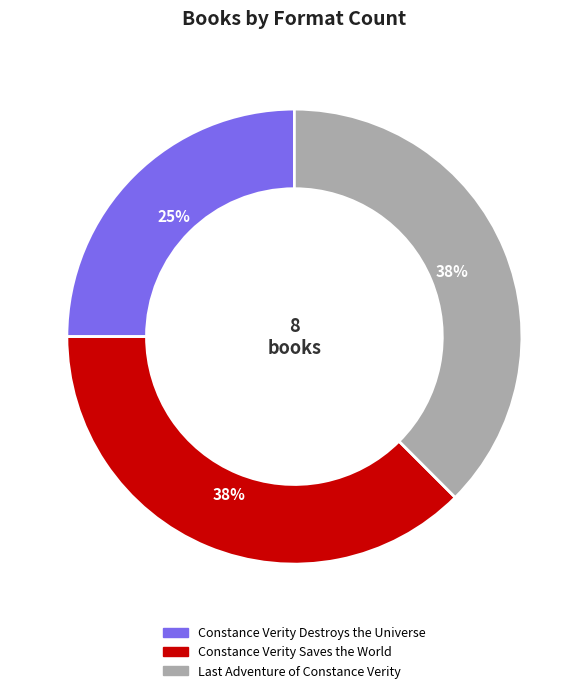

How many slices are in this pie chart?

3